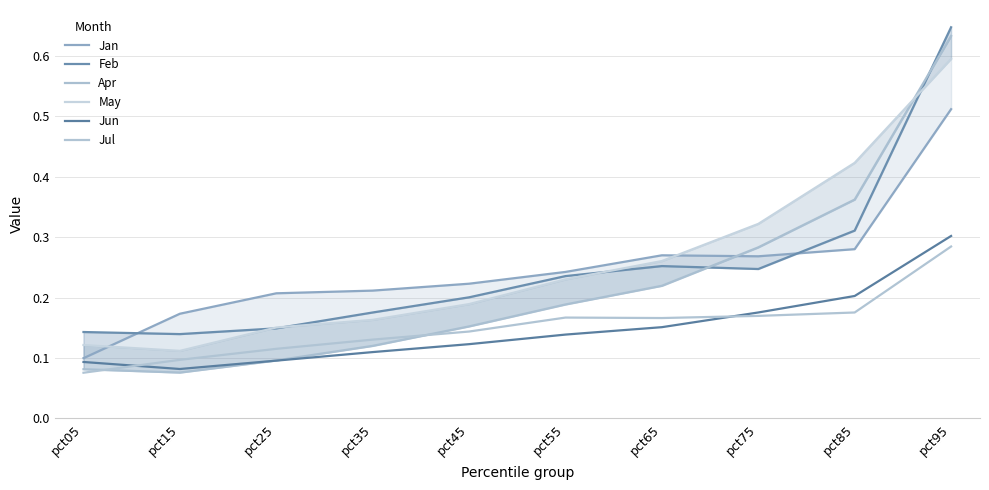

What is the difference between the Jul values at pct95 and pct25?

0.2